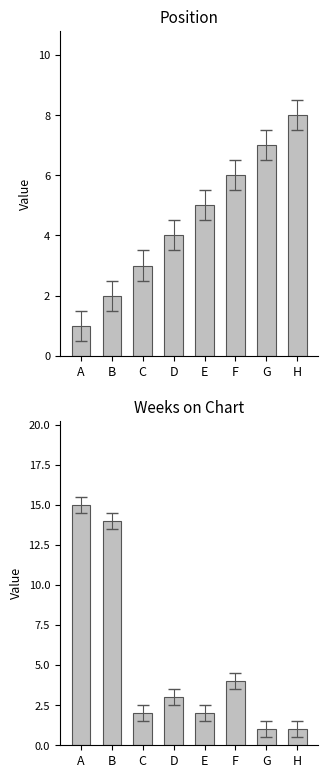

What is the value of the Weeks on Chart bar at the 5th from the left?

2